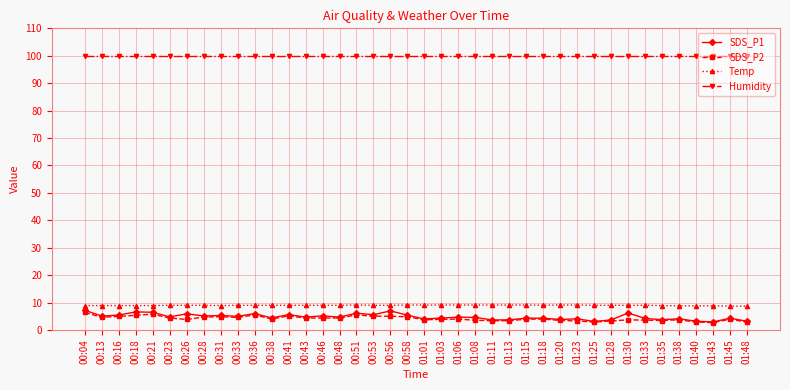

What is the difference between the highest and lowest values at 01:18?

95.9